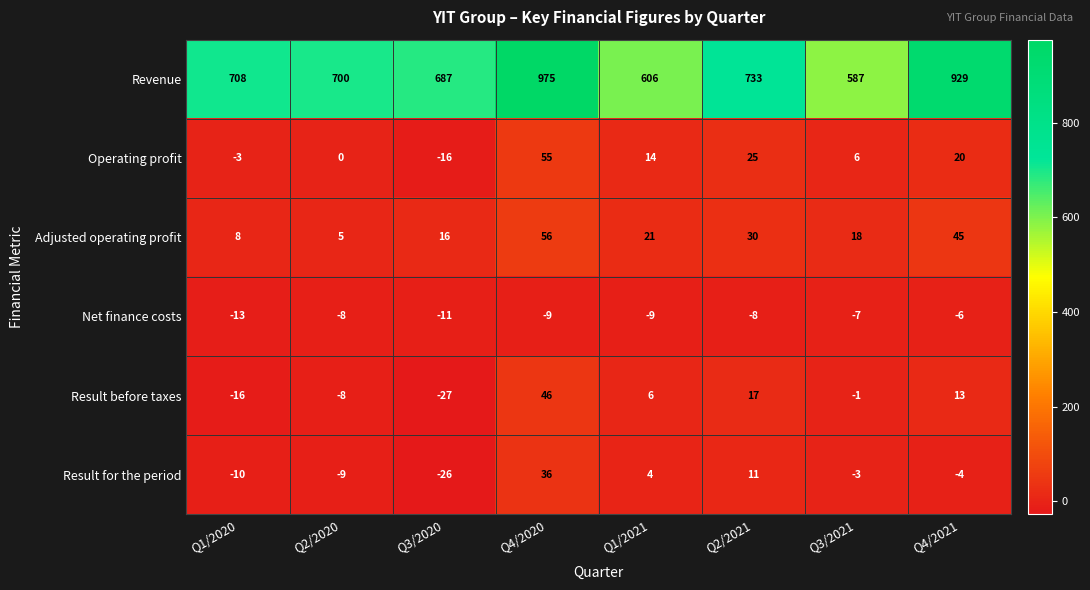

True or false: Result before taxes has a value of -16 at Q1/2020.

True